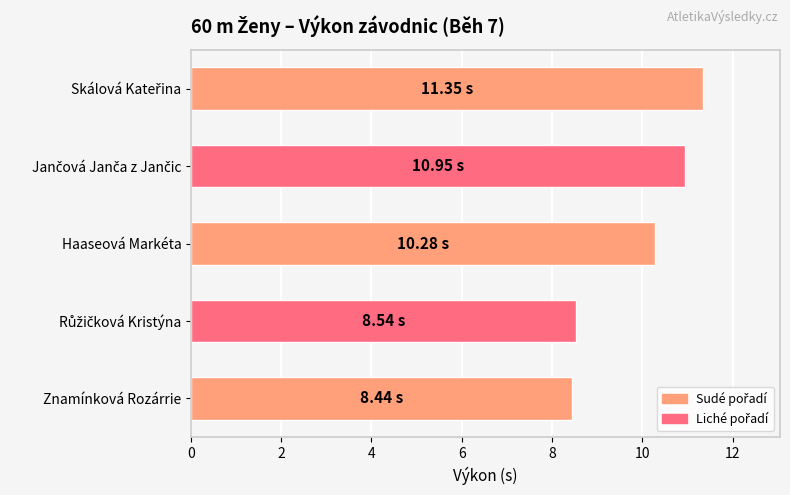

What is the sum of all values?

49.6